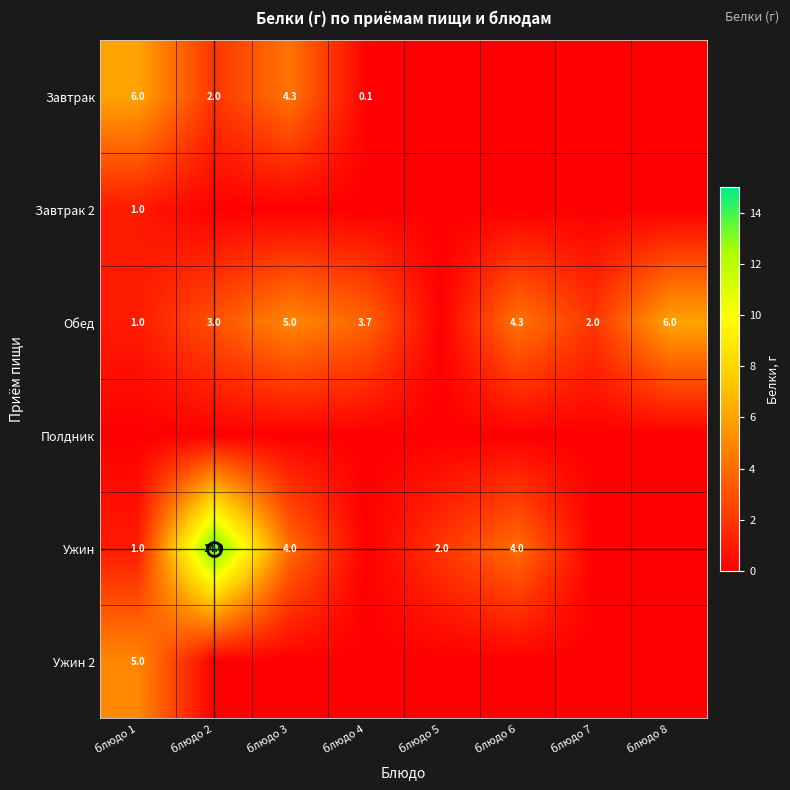

Count the Ужин 2 values in the range 0 to 1.

7